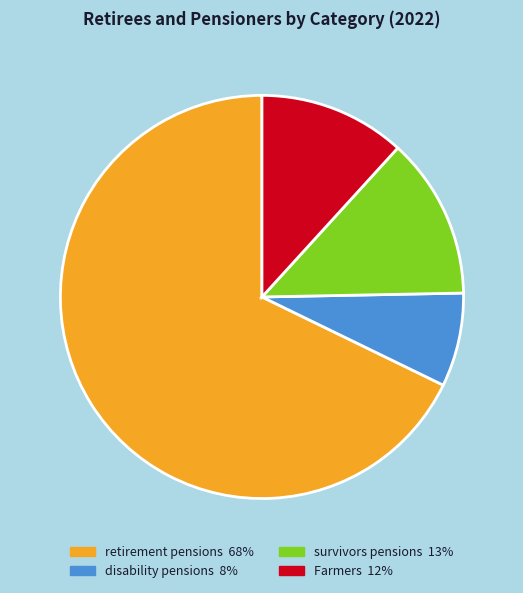

Is it true that Farmers is 12% of the pie?

True